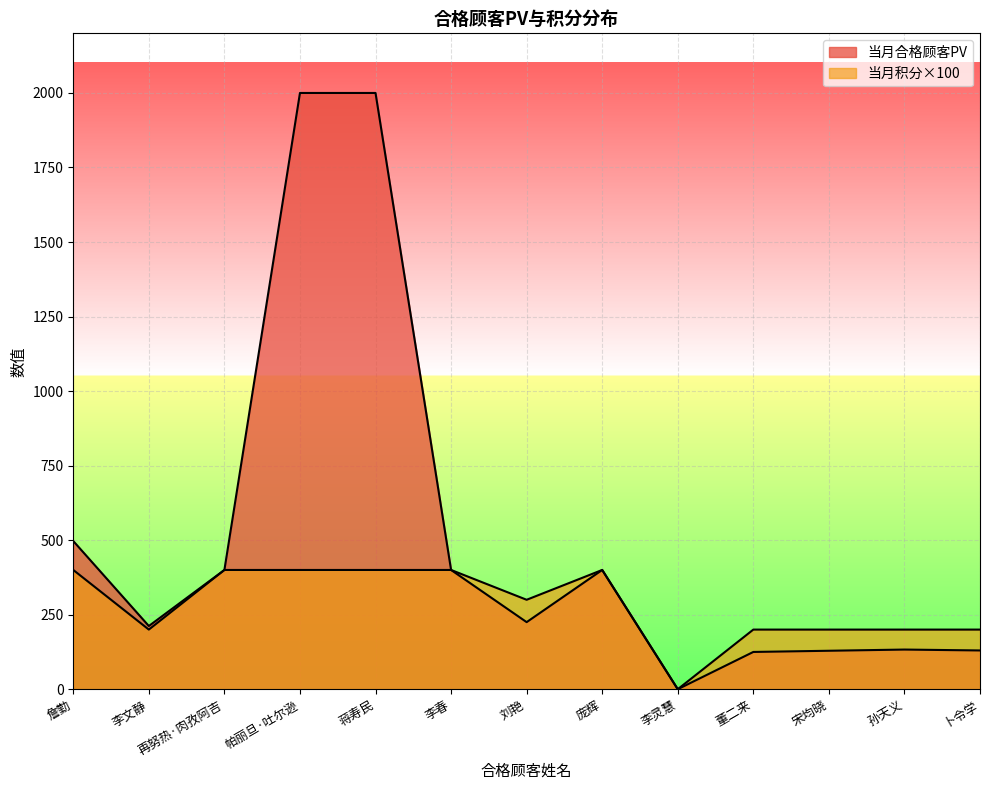

Reading right to left, what are all the values shown in this chart?

当月合格顾客PV: 130	133	129	125	0	400	225	400	2000	2000	400	212	497
当月积分: 200	200	200	200	0	400	300	400	400	400	400	200	400